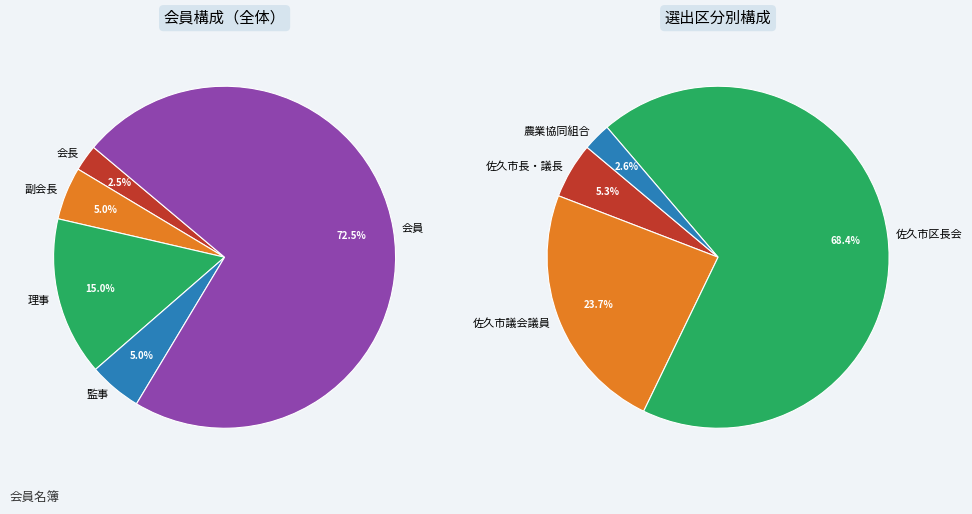

To the nearest percent, what is the average slice percentage?

20%